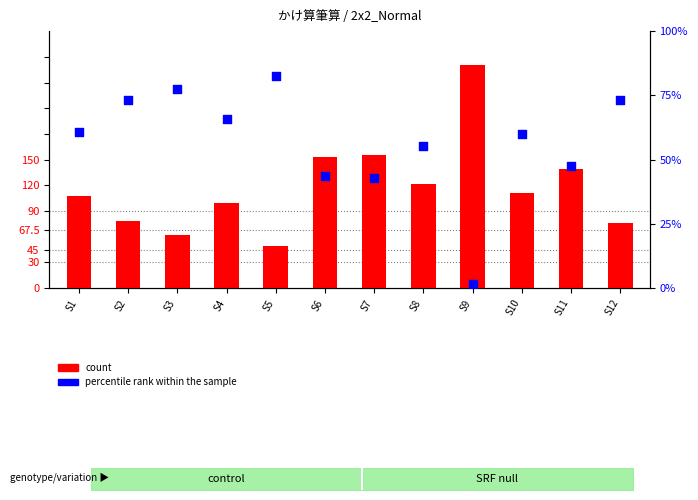

At how many categories does at least one series exceed 260?

1